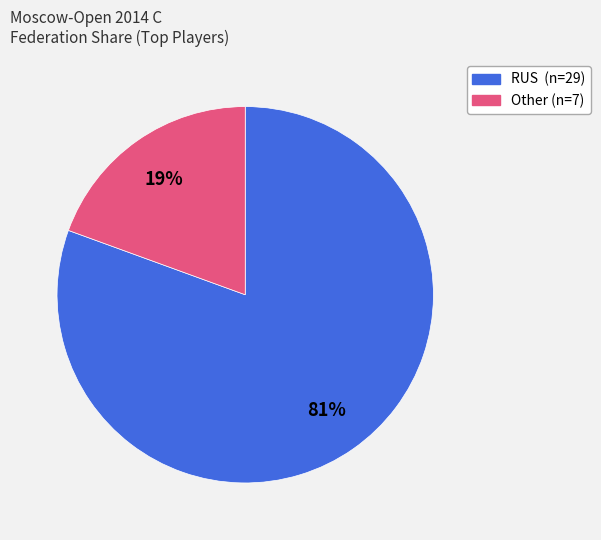

How many segments does this pie chart have?

2